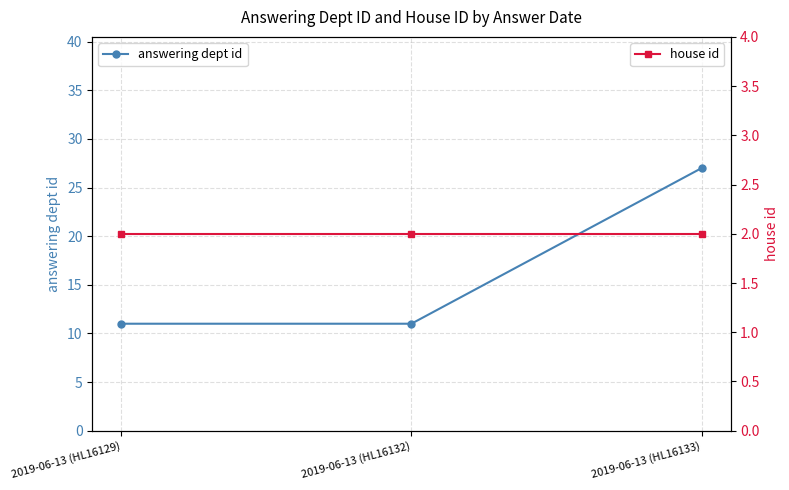

List the labels in order of answering dept id value, largest first.

2019-06-13 (HL16133), 2019-06-13 (HL16129), 2019-06-13 (HL16132)